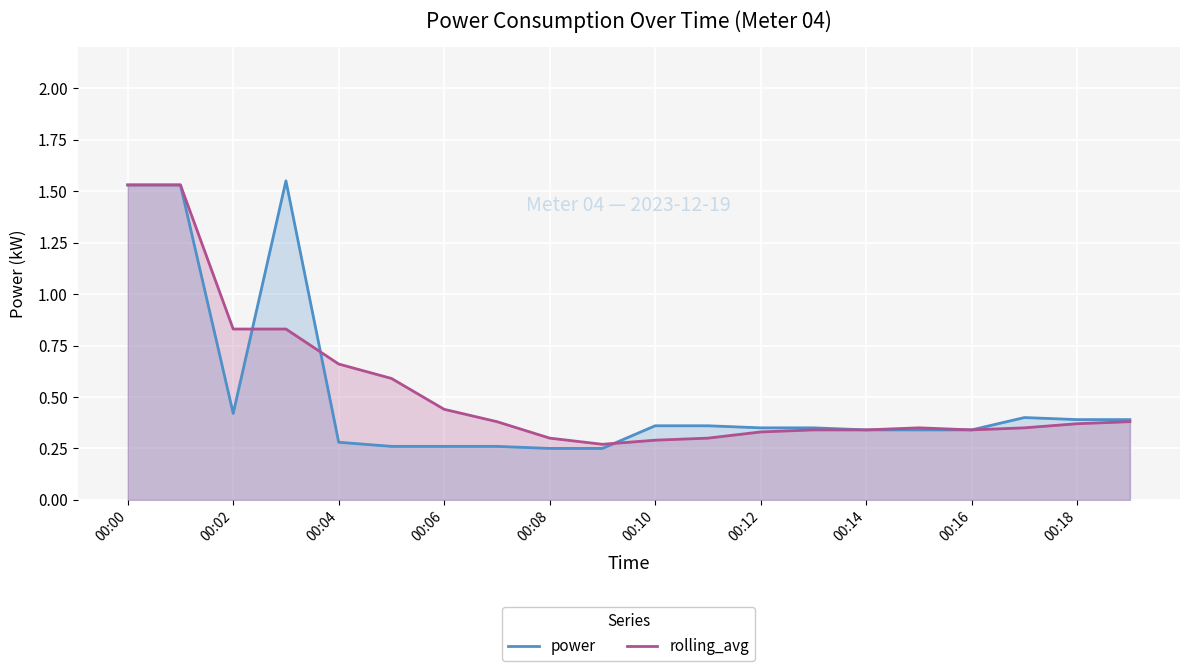

At how many categories does at least one series exceed 1?

3